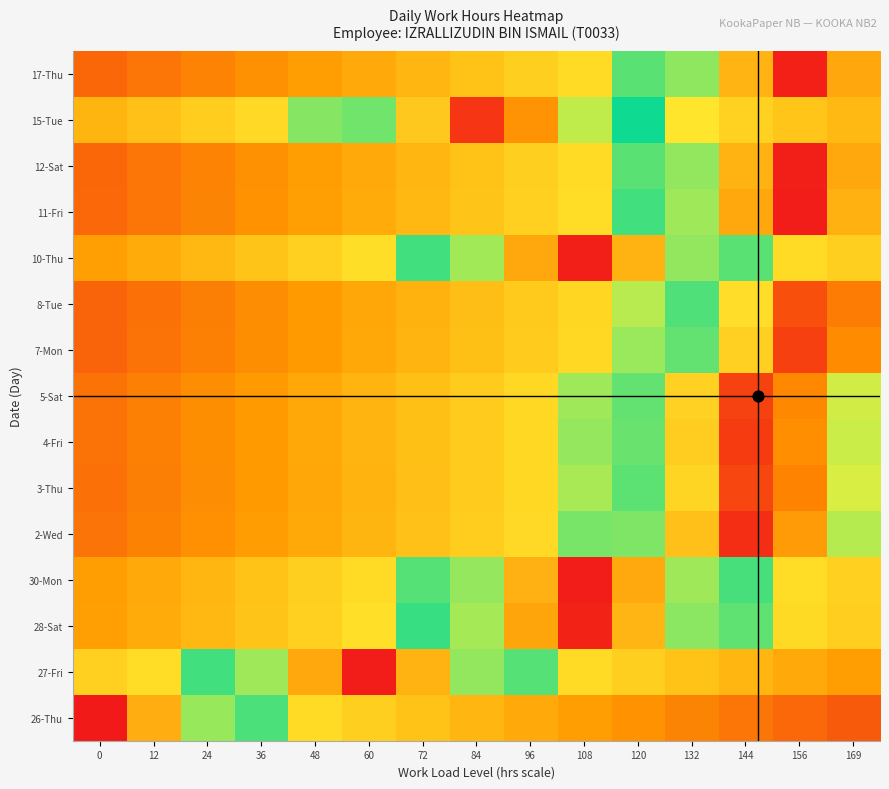

Rank the series at 72 from highest to lowest value.

27-Fri, 15-Tue, 28-Sat, 10-Thu, 30-Mon, 26-Thu, 2-Wed, 4-Fri, 5-Sat, 3-Thu, 11-Fri, 12-Sat, 17-Thu, 7-Mon, 8-Tue